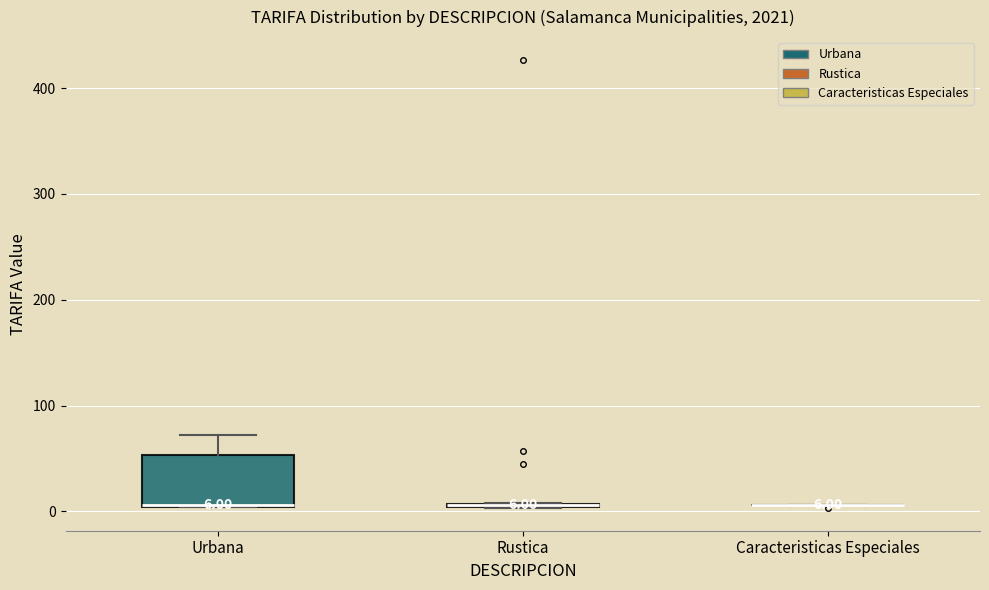

Which box is the tallest, from its lower edge to its upper edge?

Urbana